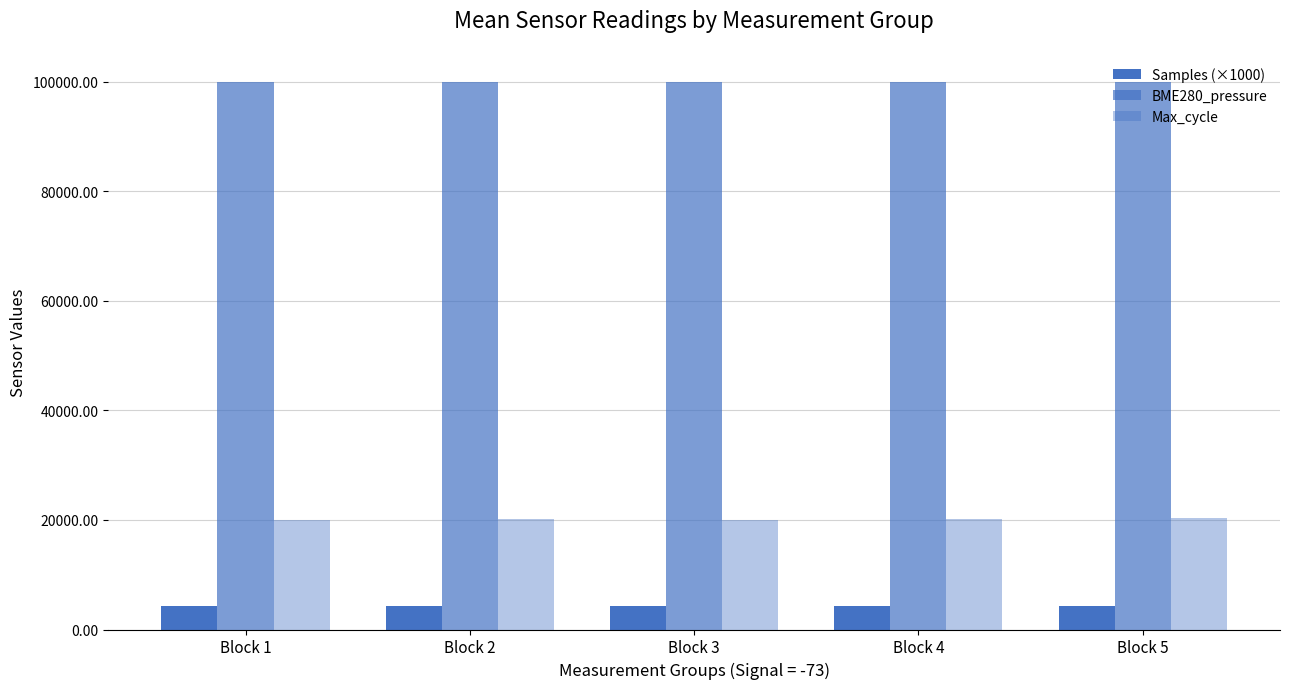

How many groups of bars are there?

5